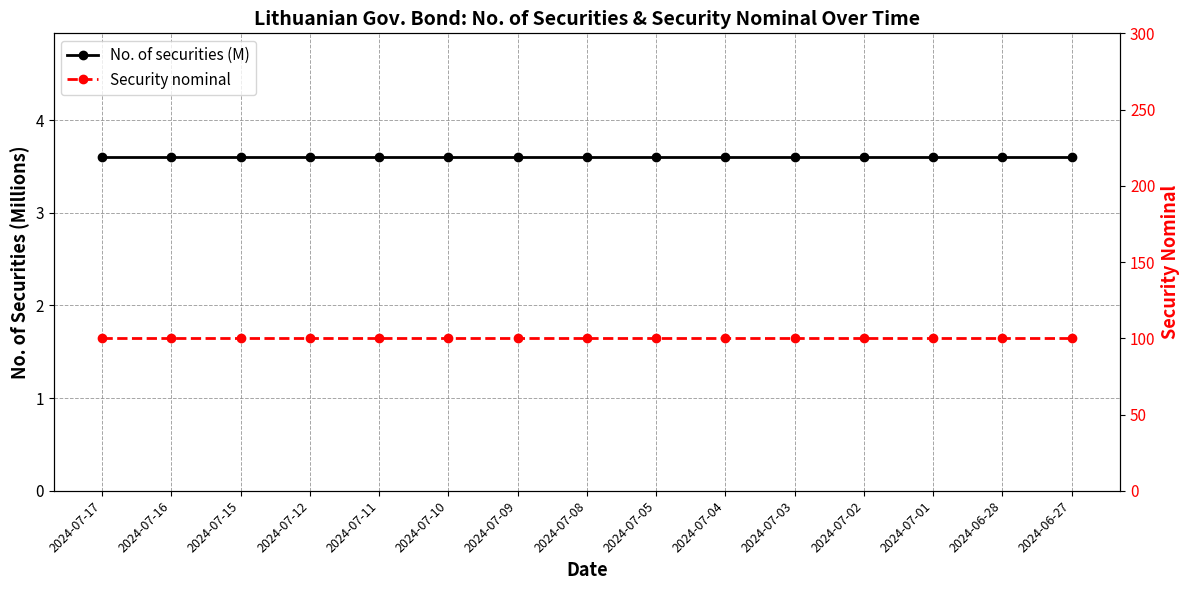

Which category has the lowest value in the Security nominal series?

2024-07-17